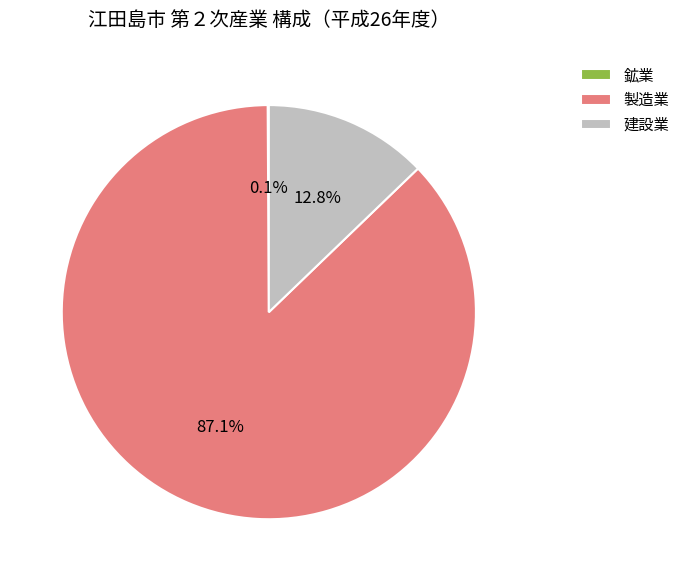

Is it true that 建設業 is 13% of the pie?

True